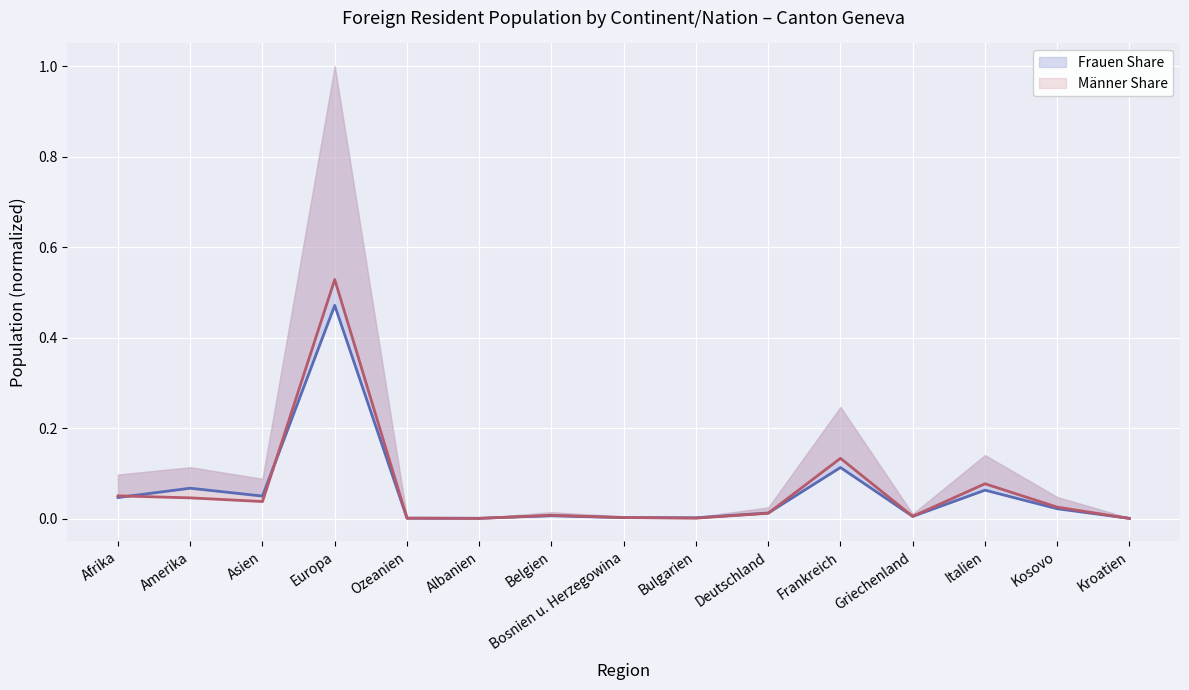

List the series in order of their overall mean, highest first.

Total (Männer) line, Total (Frauen) line